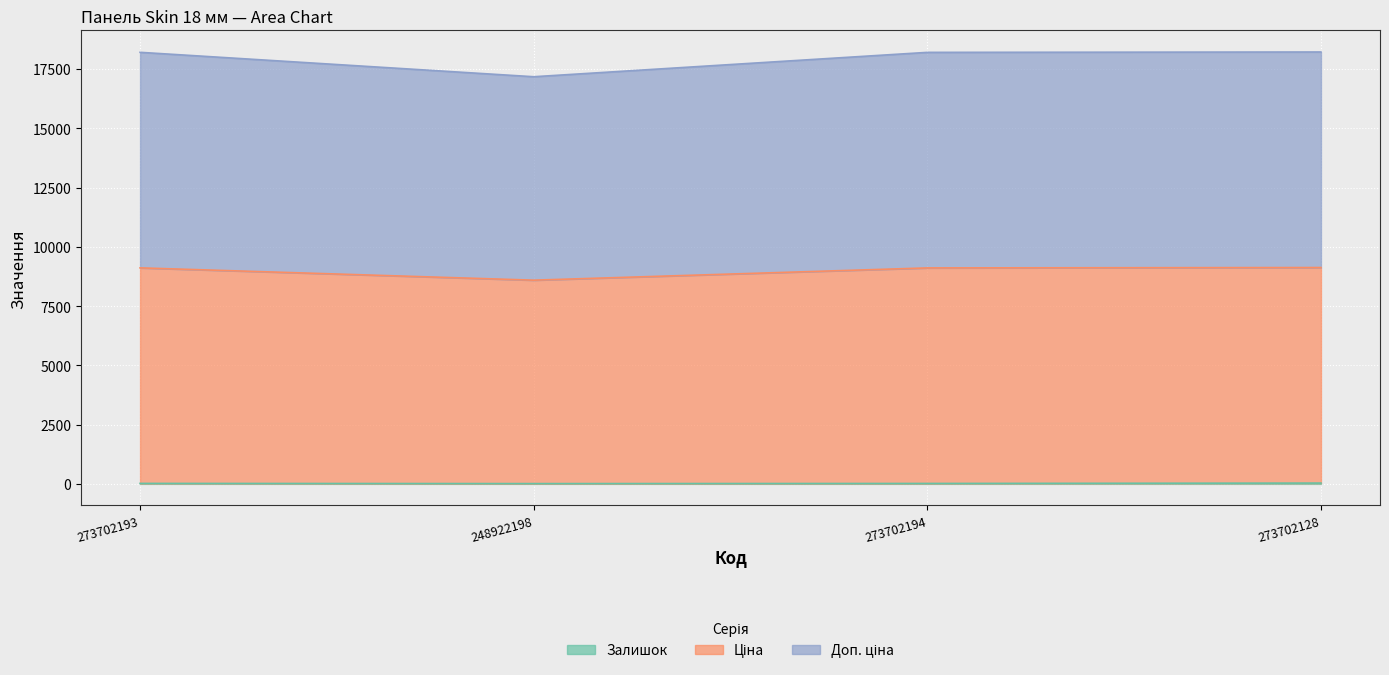

List the series in order of their overall mean, highest first.

Ціна, Доп. ціна, Залишок